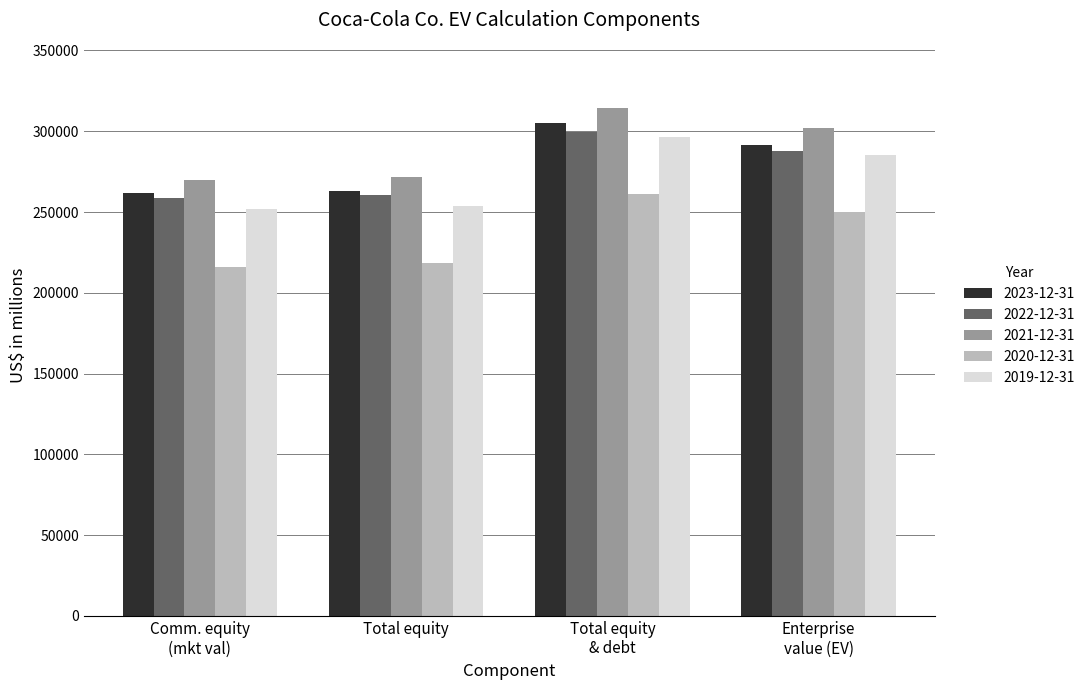

What is the minimum value for 2019-12-31?

251625